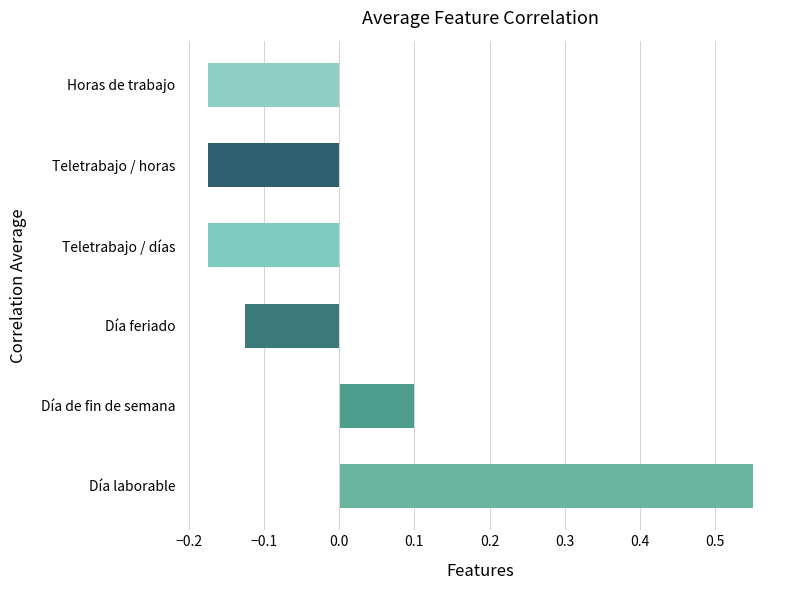

What is the sum of the values at Horas de trabajo and Día feriado?

-0.3